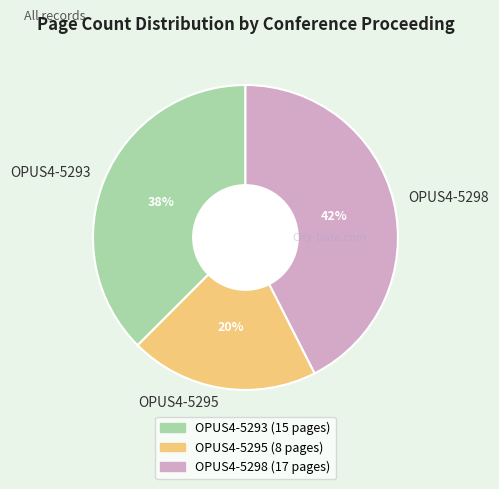

Which slice is the smallest?

OPUS4-5295